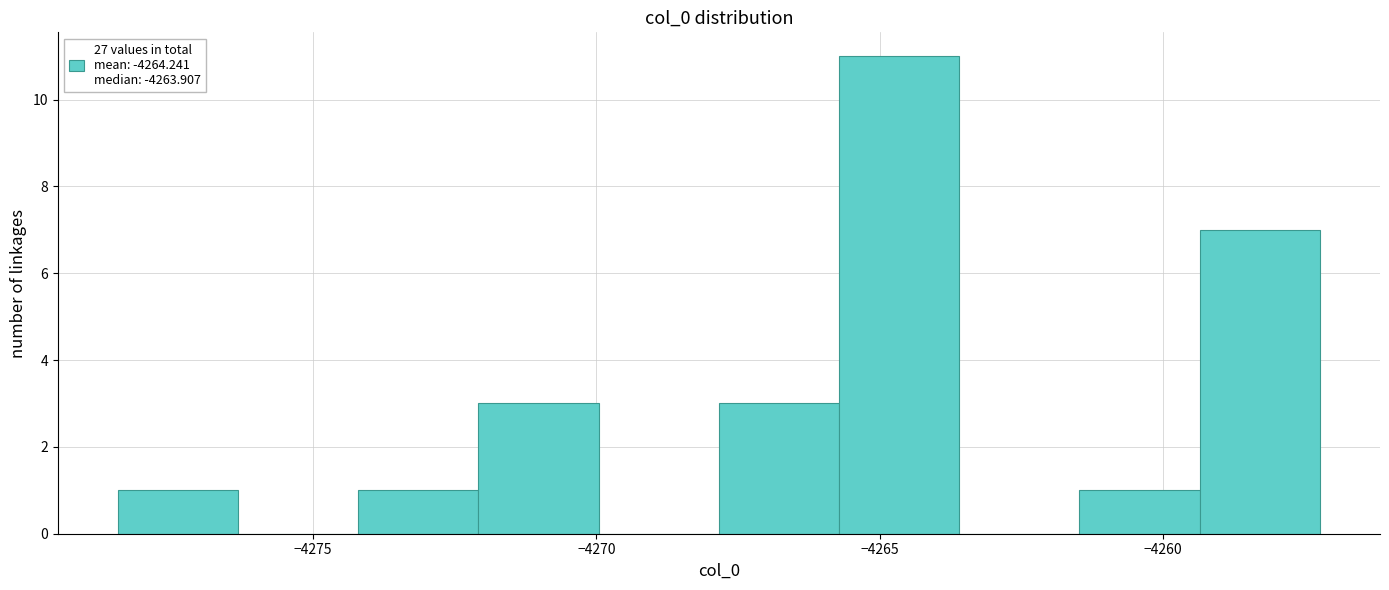

Which range on the x-axis has the tallest bar?

-4265.5 to -4263.5